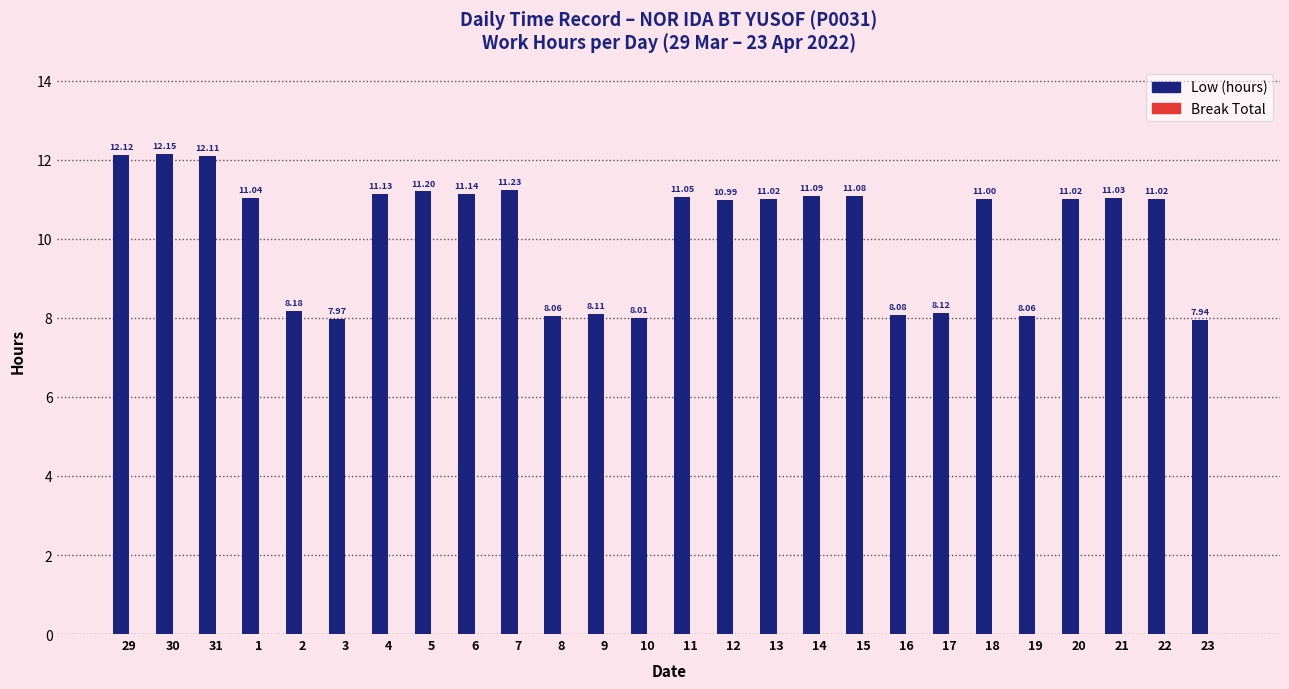

What is the average value?

10.2